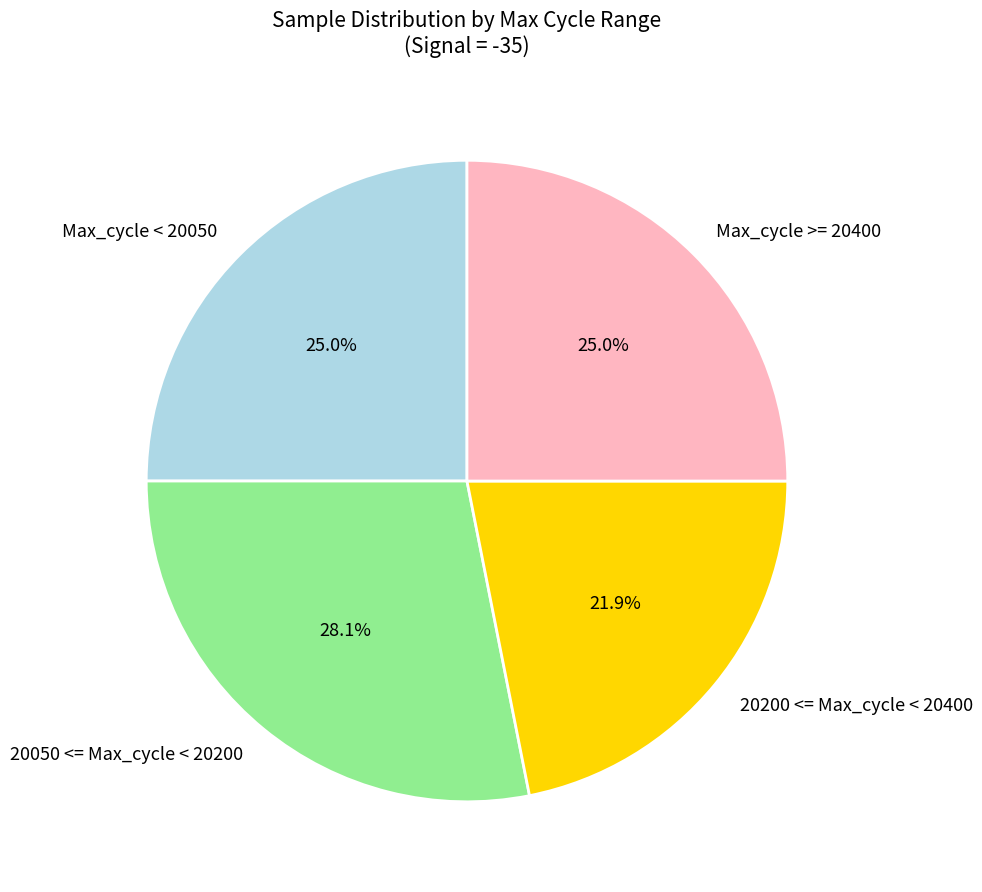

Does any single category account for the majority?

No